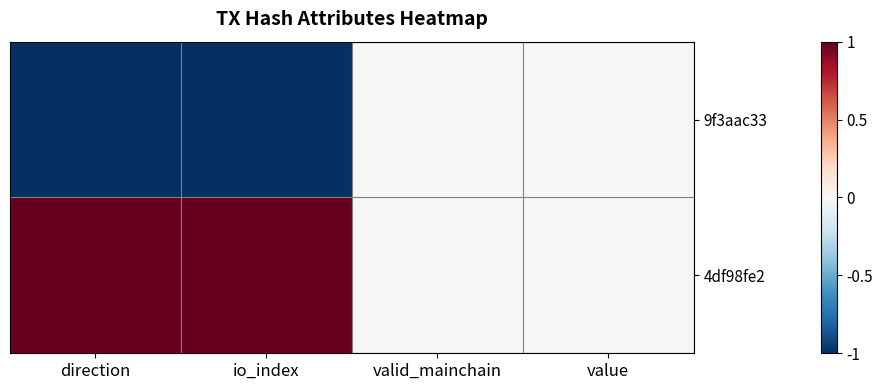

Which has a higher value, value or direction?

value